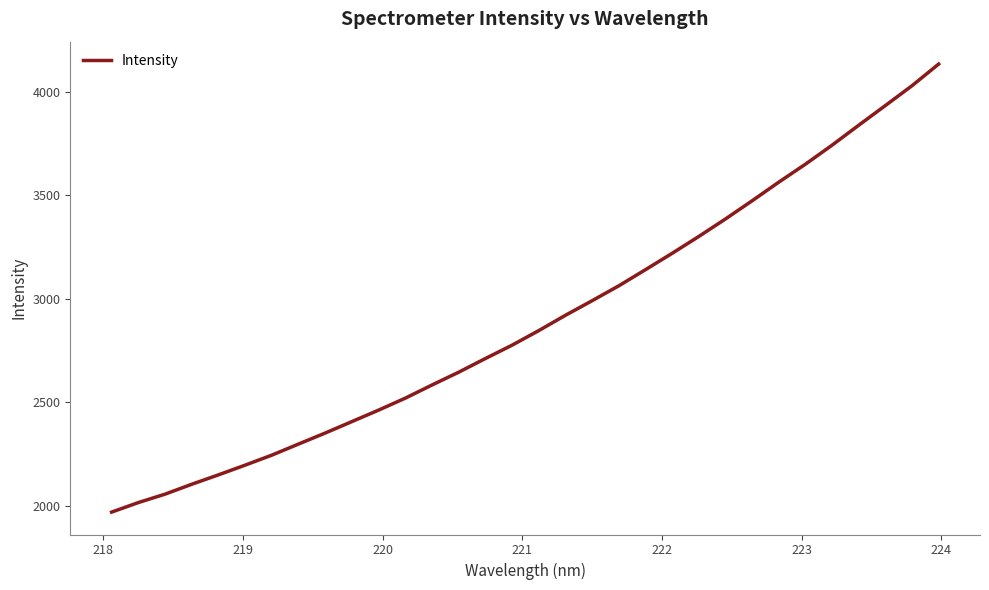

What is the difference between the maximum and minimum values?

2164.7